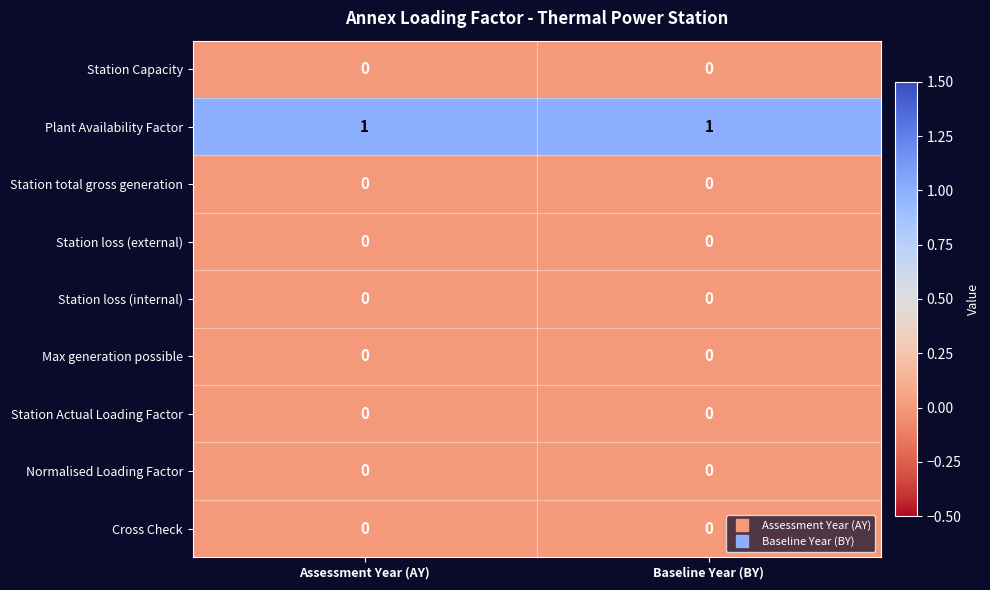

The value of Station loss (external) at Assessment Year (AY) is 0. True or false?

True